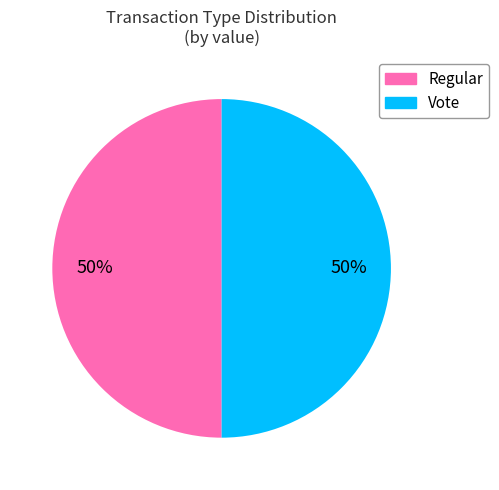

Count the number of slices in the pie.

2